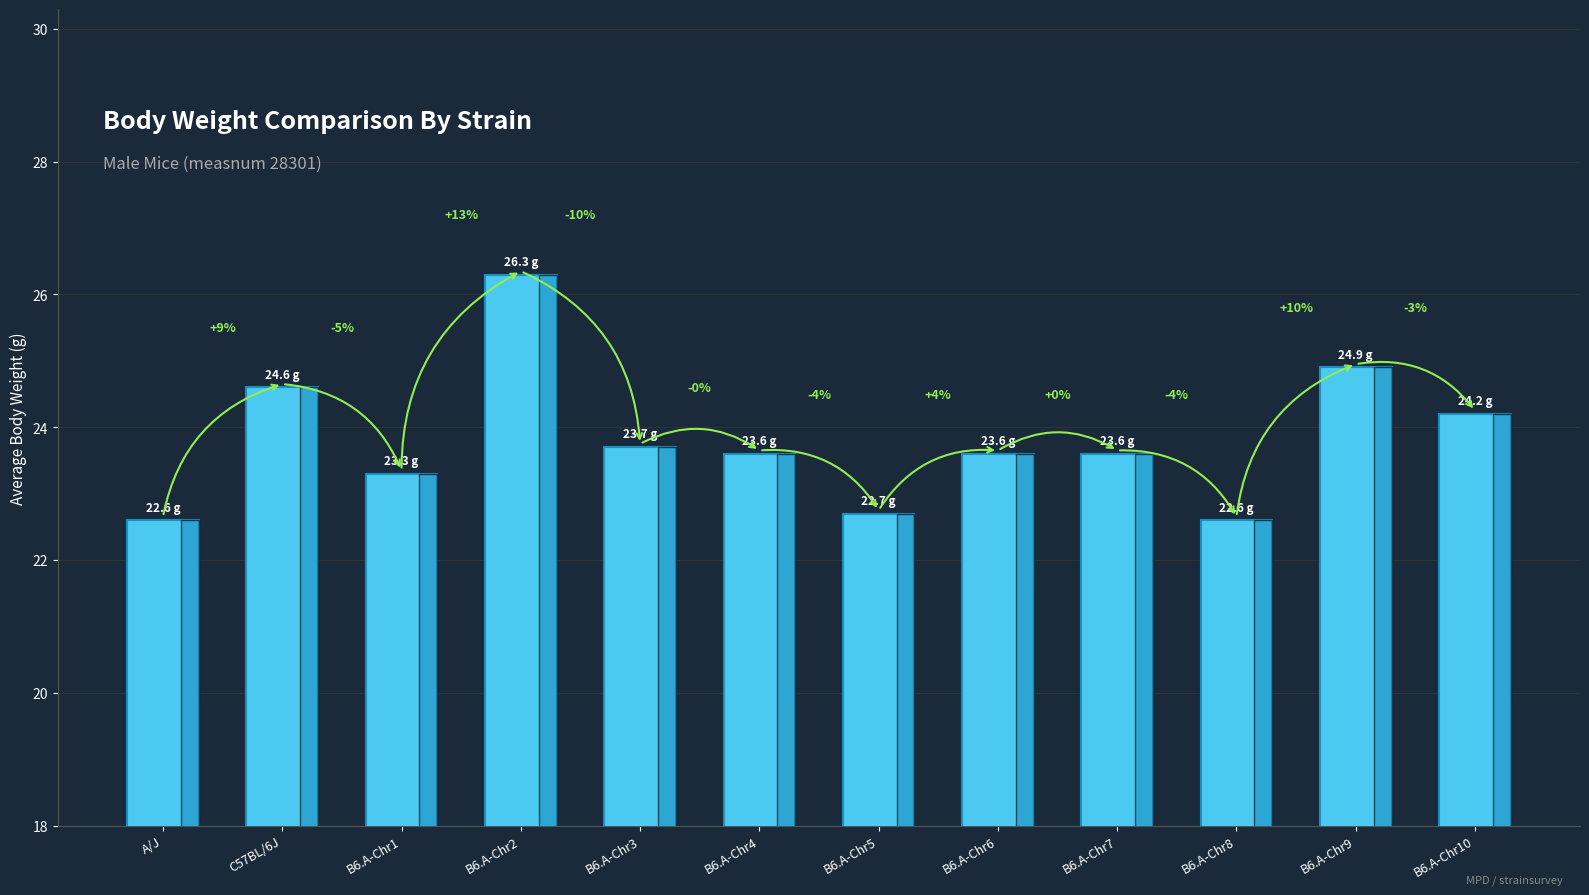

What is the greatest value displayed?

26.3